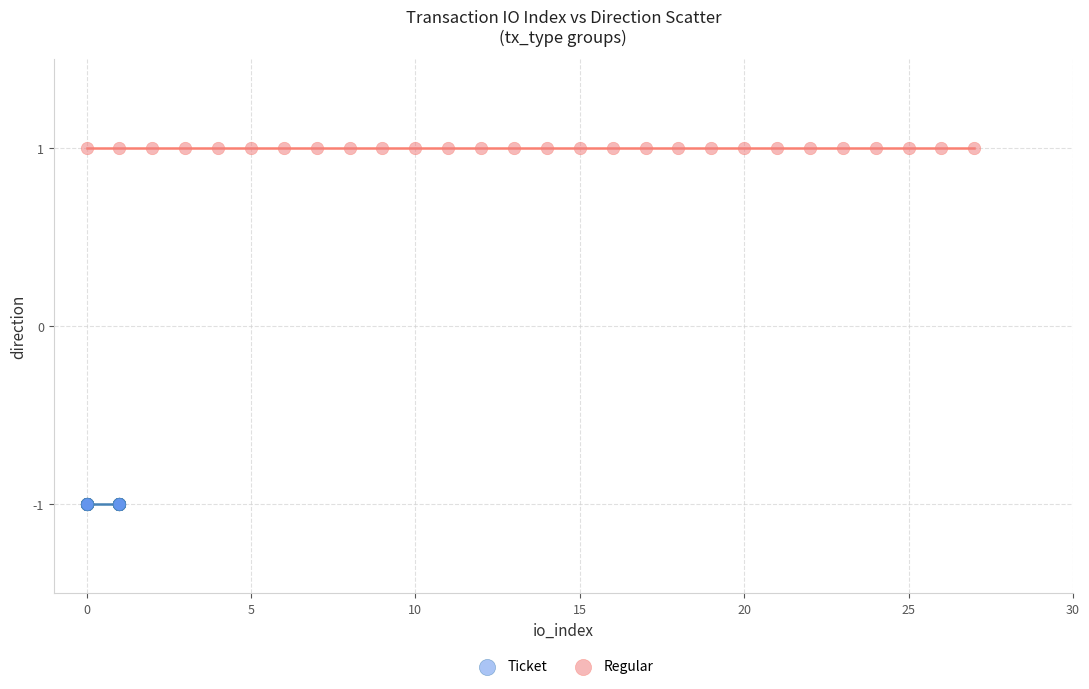

Which series reaches the maximum Y coordinate?

Regular